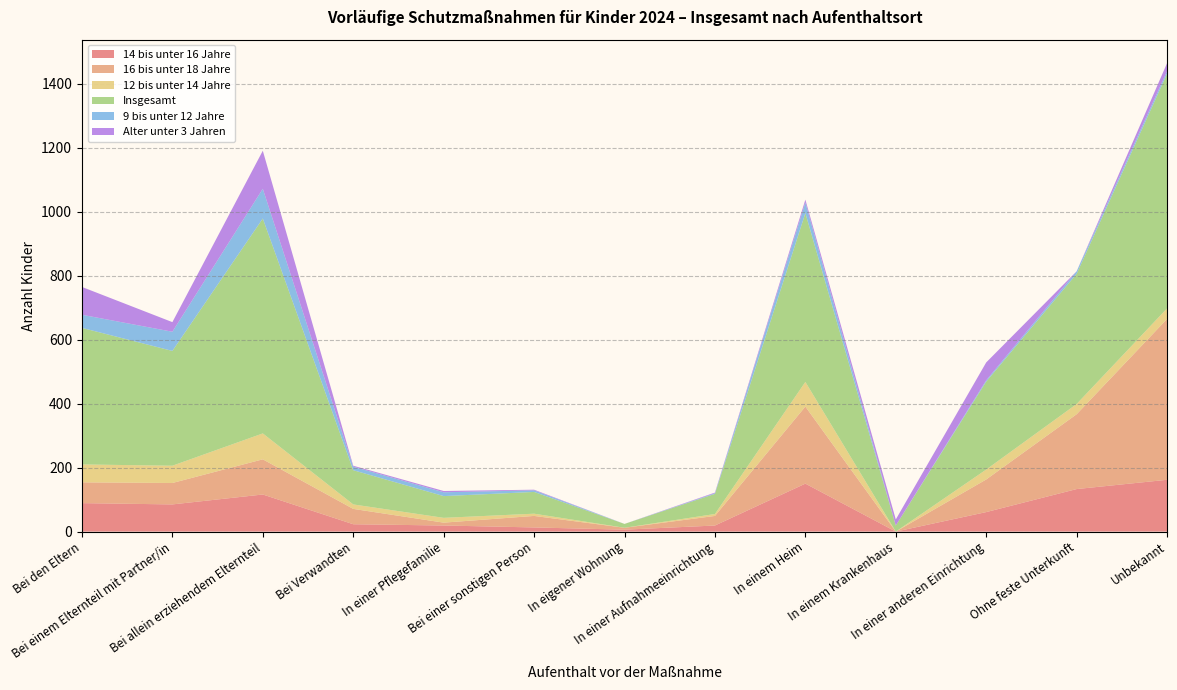

Reading left to right, transcribe all the data shown in this chart.

14 bis unter 16 Jahre: 89	85	116	23	19	13	6	19	150	0	61	133	162
16 bis unter 18 Jahre: 65	67	110	48	9	36	6	30	241	0	102	234	503
12 bis unter 14 Jahre: 56	54	81	14	15	7	0	6	77	0	31	32	33
Insgesamt: 427	359	672	107	68	68	12	63	528	19	275	407	734
9 bis unter 12 Jahre: 41	60	93	11	12	5	0	2	33	0	4	8	8
Alter unter 3 Jahren: 87	30	119	3	4	2	0	2	9	19	56	0	25